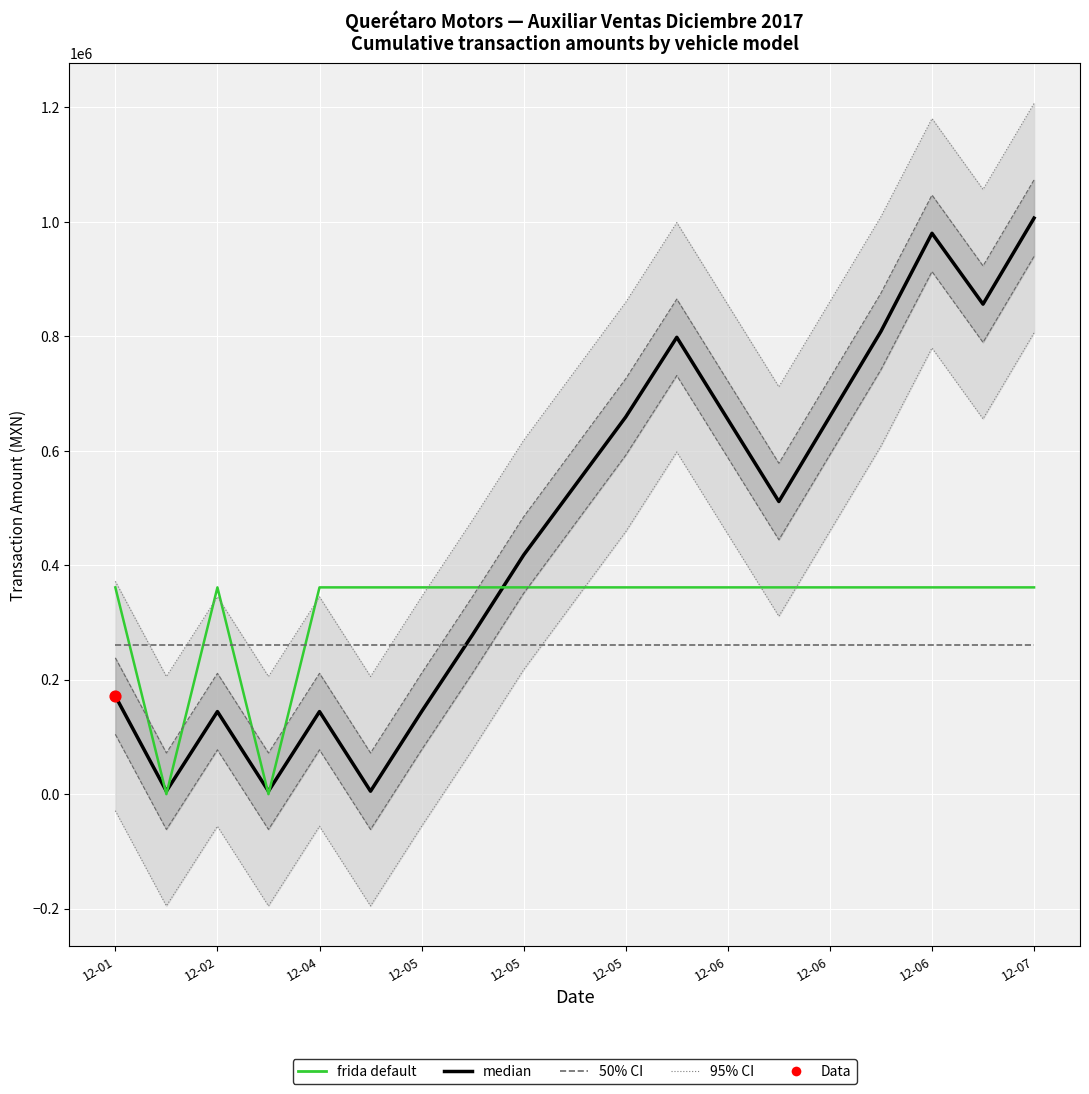

Which series has the largest total across all categories?

median